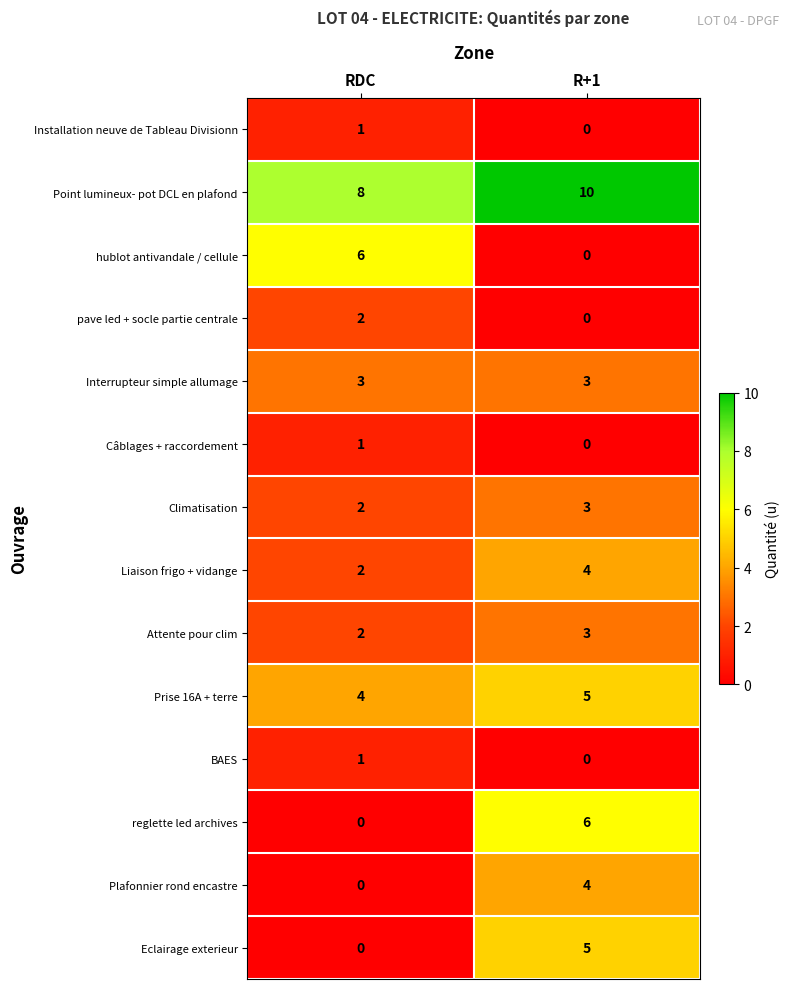

What is the difference between the highest and lowest values at R+1?

10